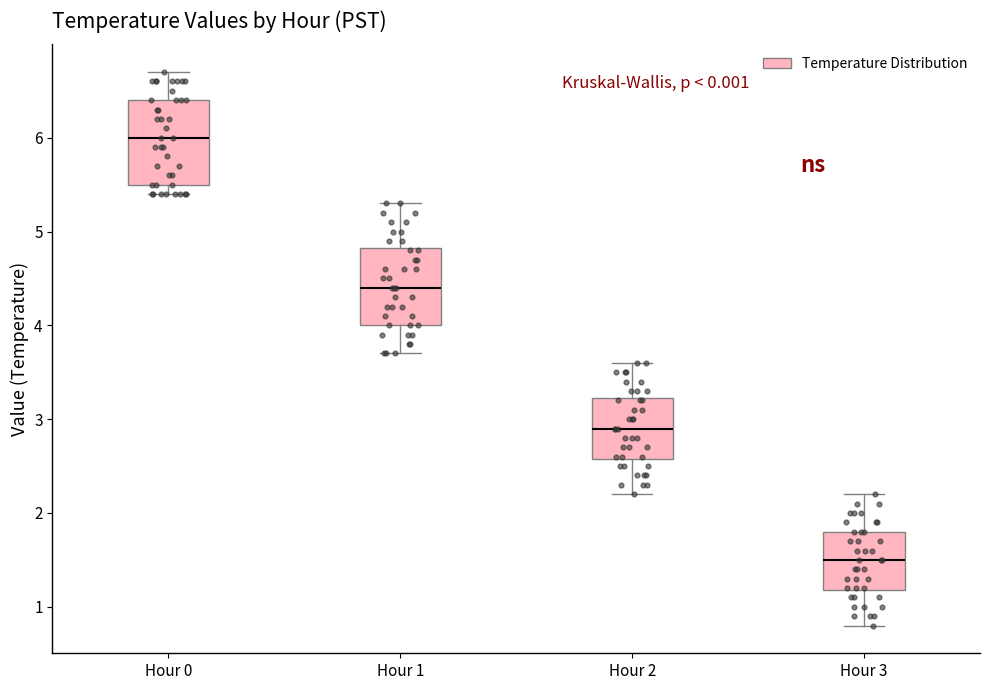

Reading left to right, read every box against the y-axis: the position of its median line, the range the box covers, and the ends of its whiskers. The values are not printed on the chart, so give them approximately, as read against the axis.

Hour 0: median 6.0, box 5.5 to 6.4, whiskers 5.4 to 6.7
Hour 1: median 4.4, box 4.0 to 4.8, whiskers 3.7 to 5.3
Hour 2: median 2.9, box 2.6 to 3.2, whiskers 2.2 to 3.6
Hour 3: median 1.5, box 1.2 to 1.8, whiskers 0.8 to 2.2